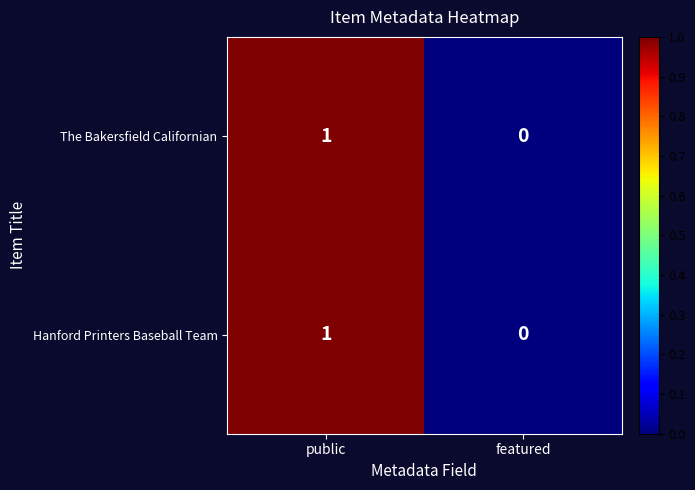

At which label is Hanford Printers Baseball Team closest to 0?

featured